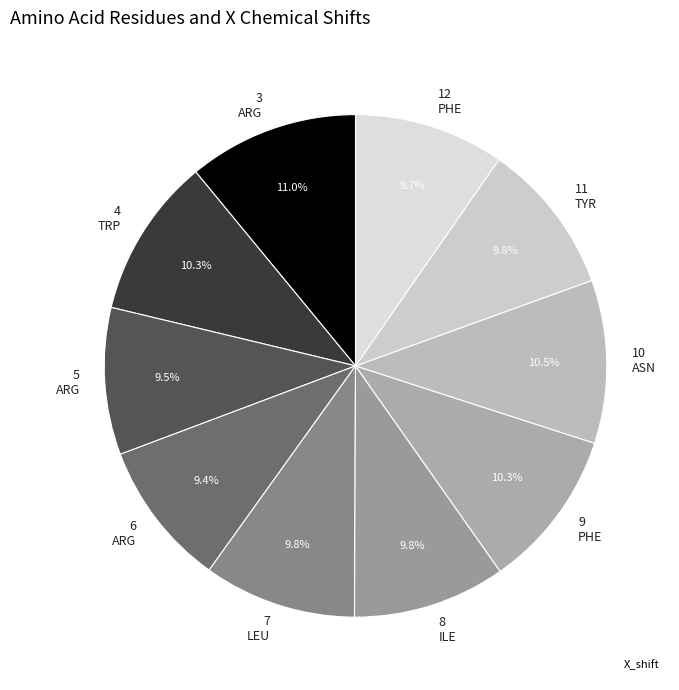

Is the sum of 7 and 4 greater than half?

No